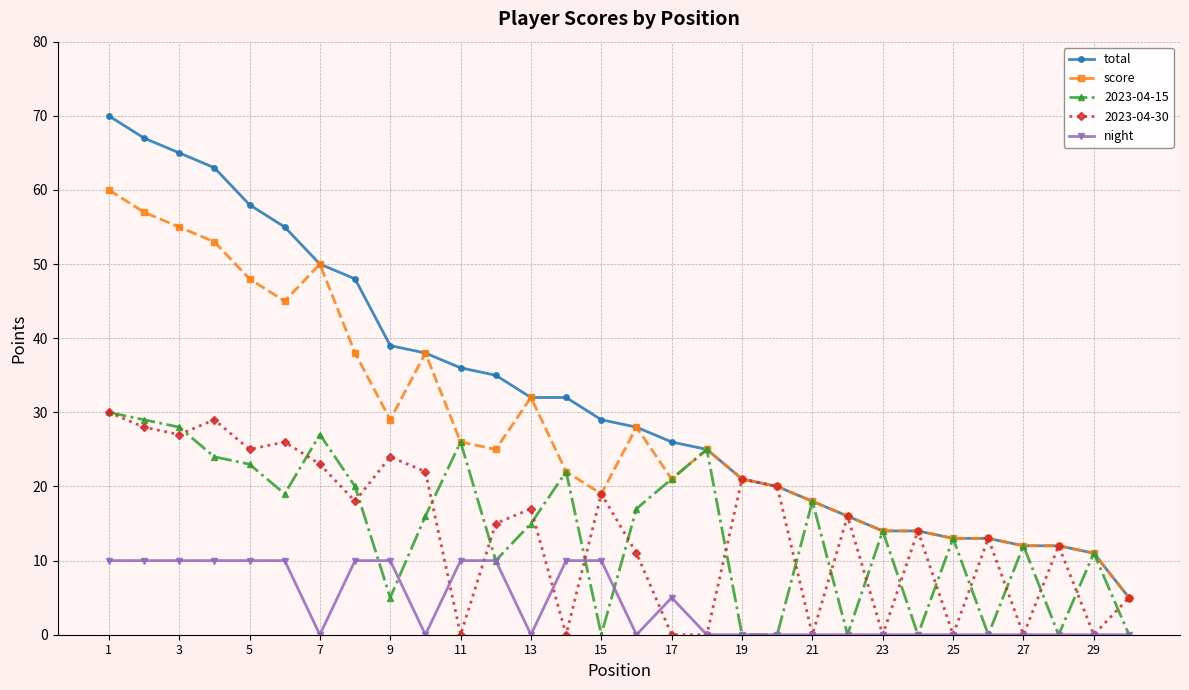

Which series has the largest total across all categories?

total